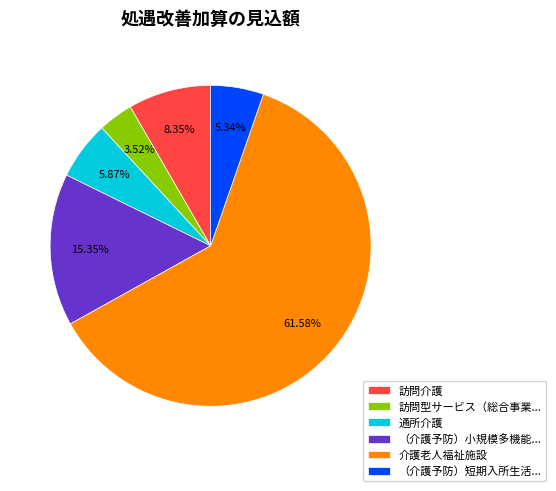

What percentage is NOT represented by 介護老人福祉施設?

38.4%